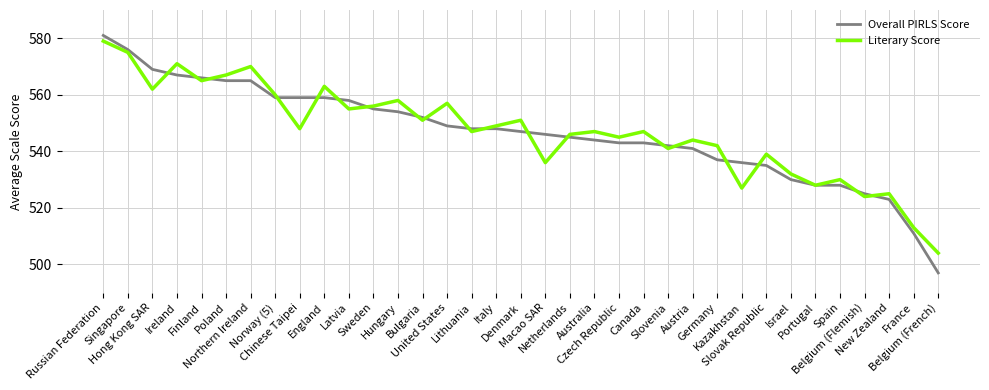

What position from the right is Latvia?

25